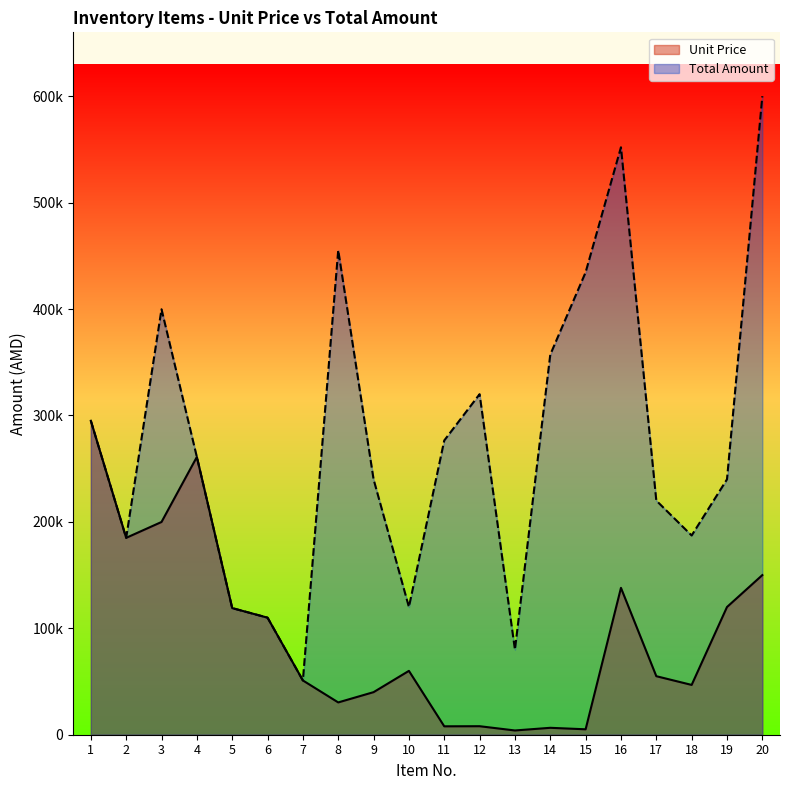

The value of Total Amount at 17 is 134955. True or false?

False